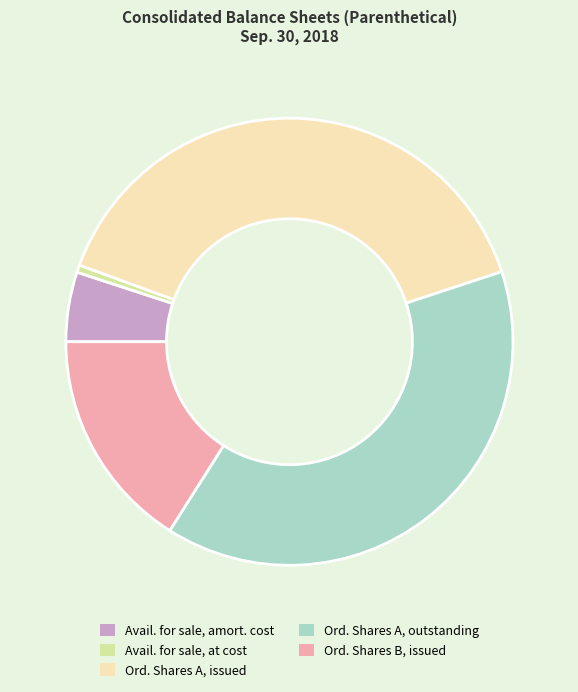

Does Avail. for sale, at cost account for over 50% of the chart?

No